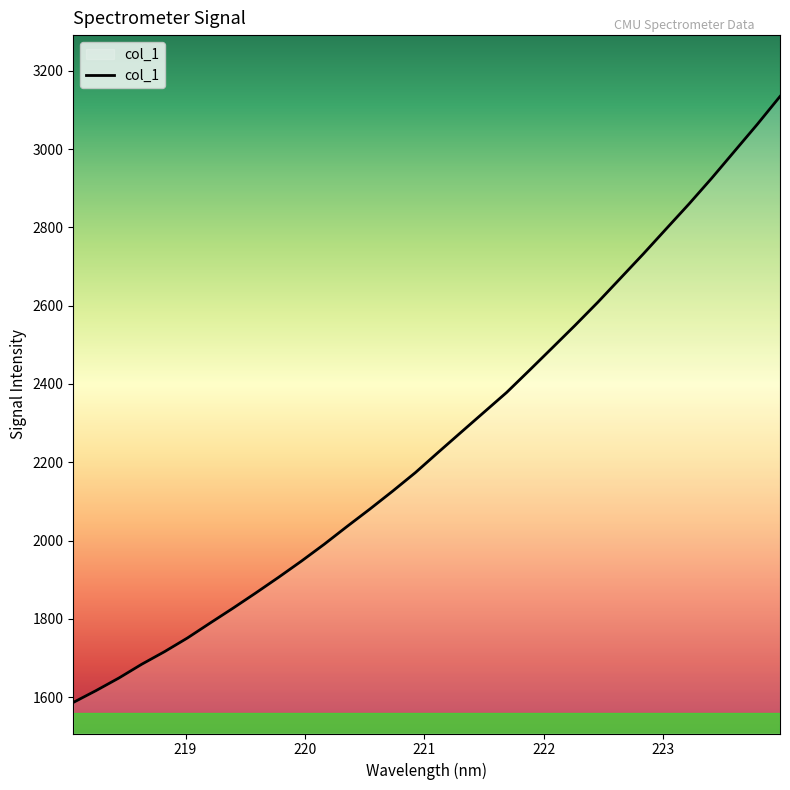

What is the maximum value shown in the chart?

3134.5